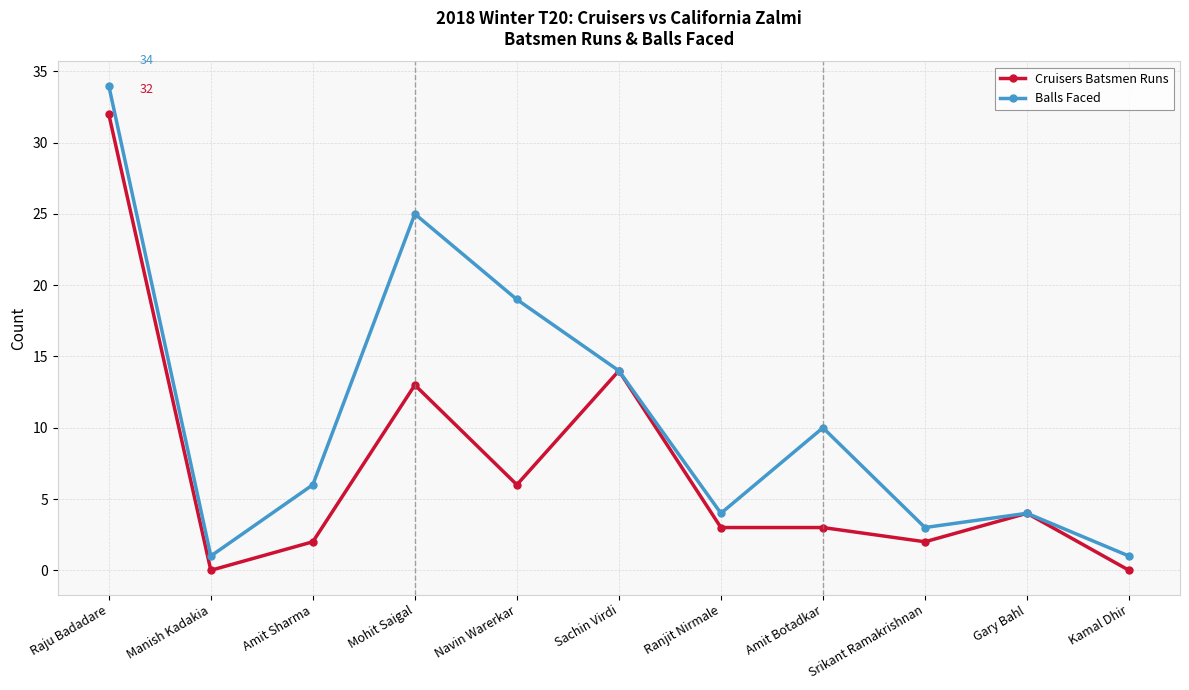

Between Raju Badadare and Kamal Dhir, which series saw the biggest shift?

Balls Faced